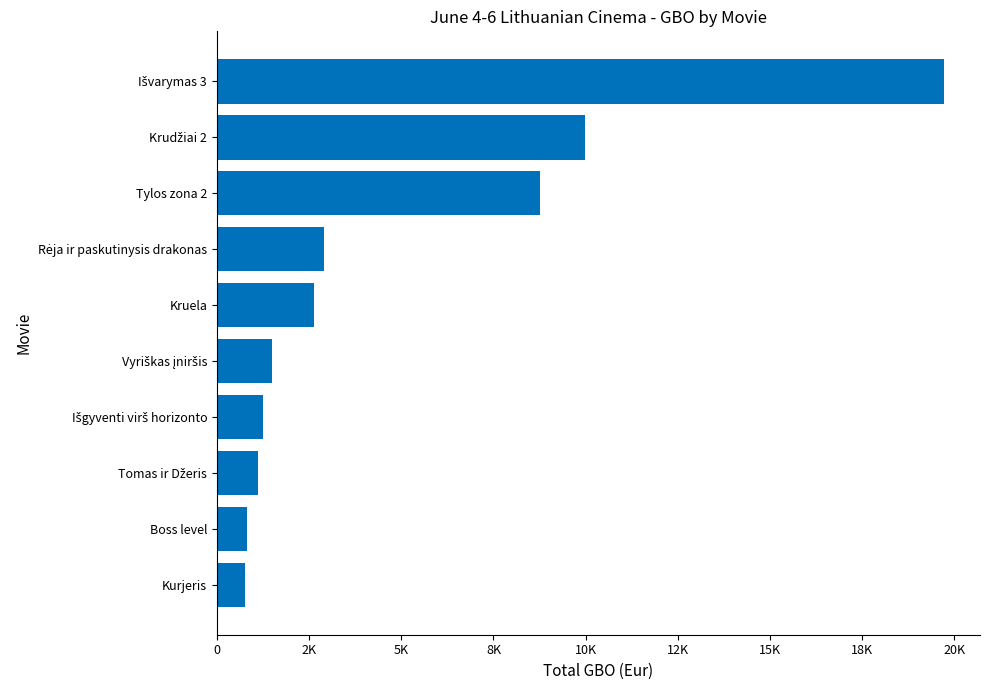

Are the bars horizontal?

Yes